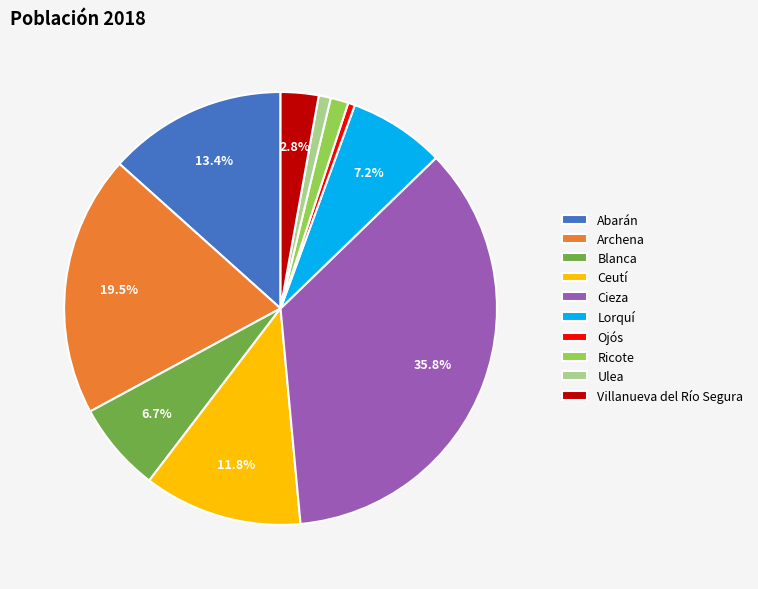

Approximately how many times larger is the value at Archena compared to Ojós?

38.1